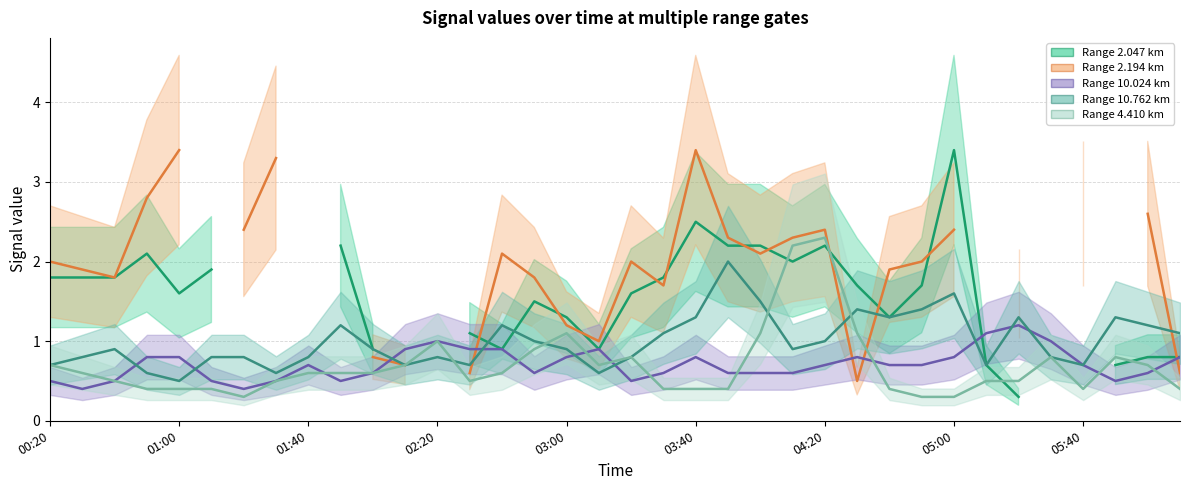

What is the difference between the maximum and minimum values in the 4.410 series?

2.0